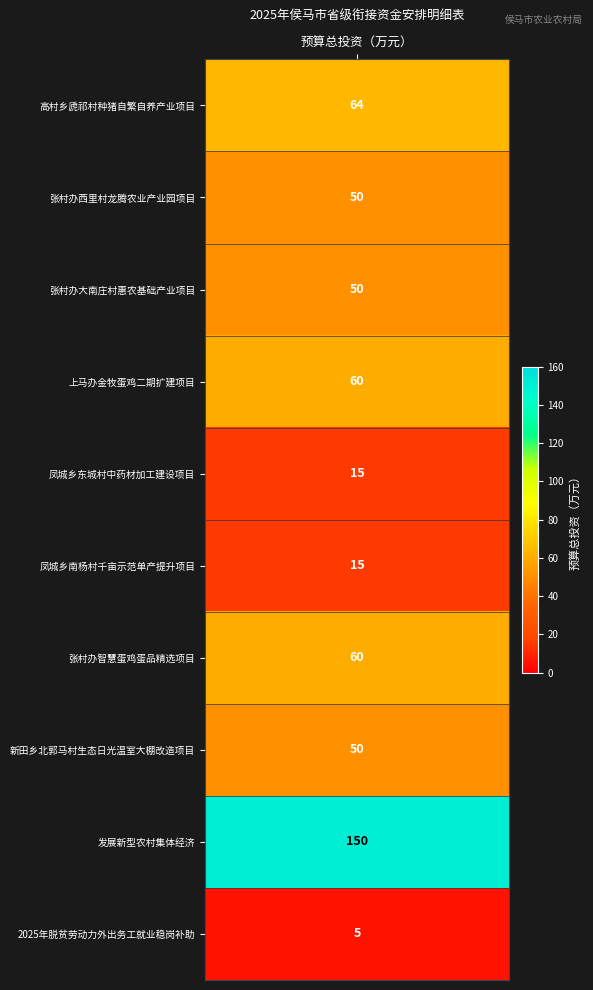

Reading left to right, list all the values displayed in this chart.

64	50	50	60	15	15	60	50	150	5